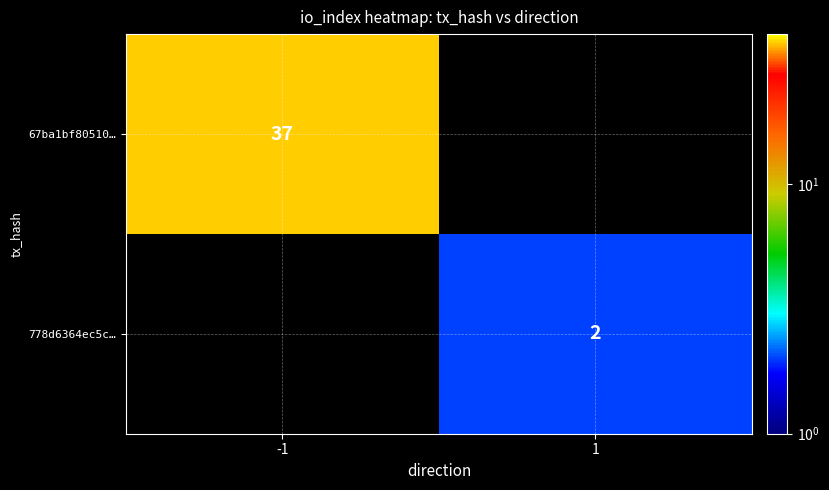

Is it true that 778d6364ec5c… equals 4 at 1?

False